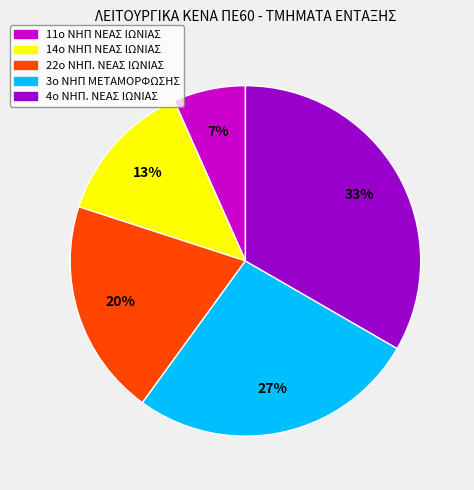

Between 14ο ΝΗΠ ΝΕΑΣ ΙΩΝΙΑΣ and 4ο ΝΗΠ. ΝΕΑΣ ΙΩΝΙΑΣ, which is larger?

4ο ΝΗΠ. ΝΕΑΣ ΙΩΝΙΑΣ